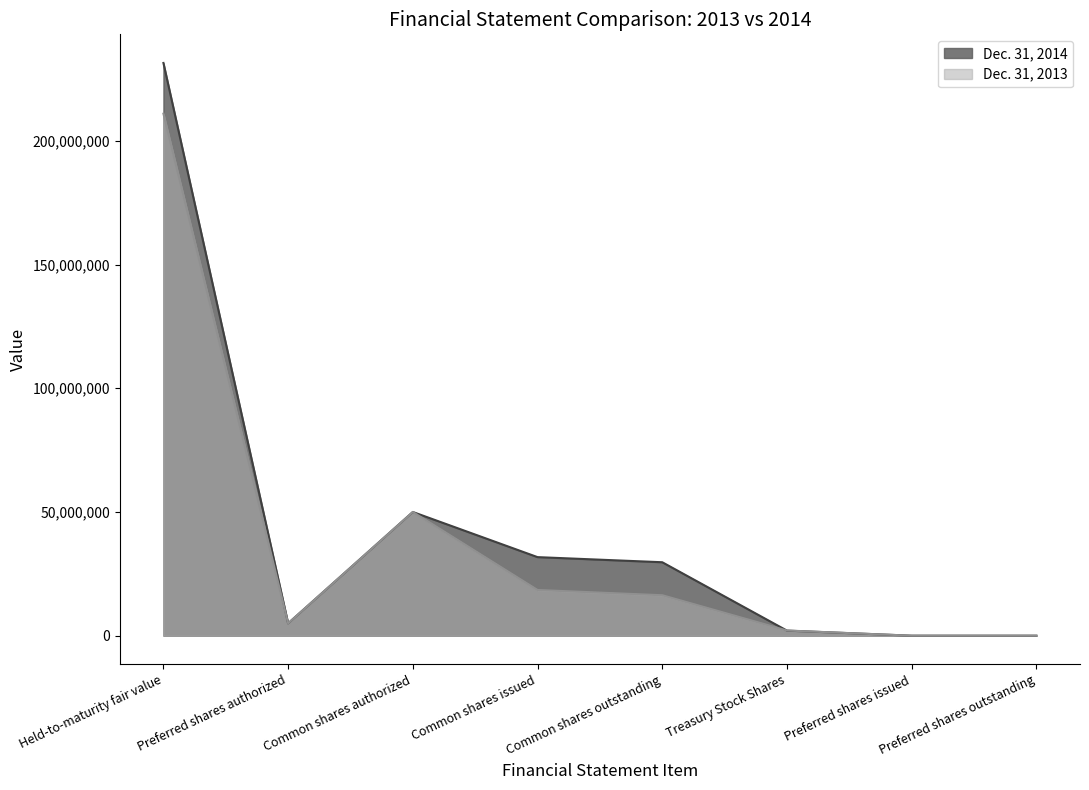

The value of Dec. 31, 2014 at Preferred shares issued is 4648. True or false?

False